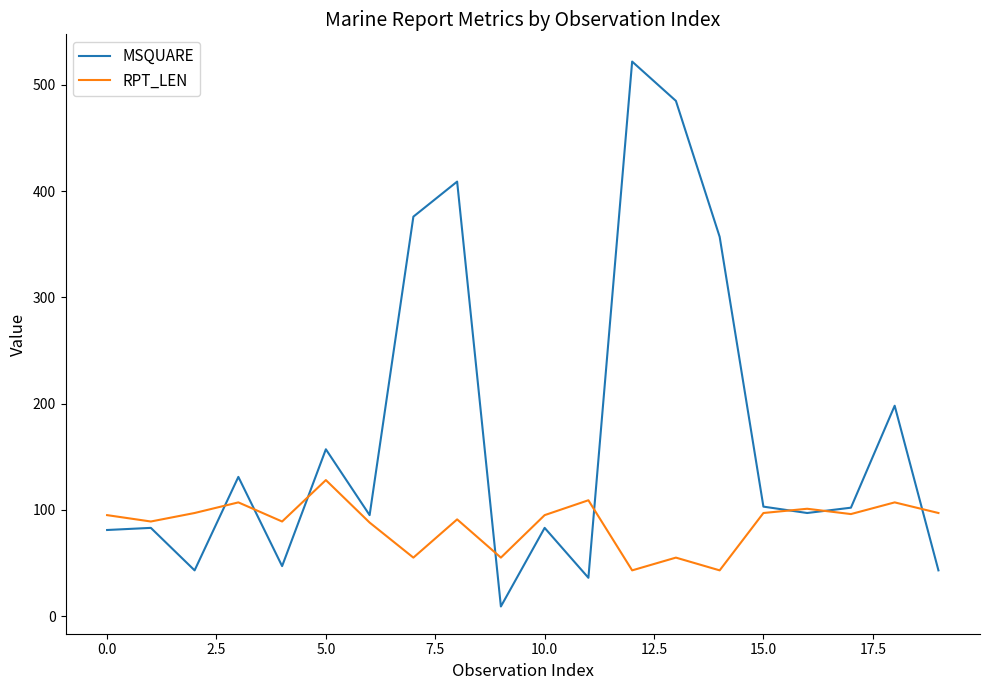

Which series has the largest total across all categories?

MSQUARE